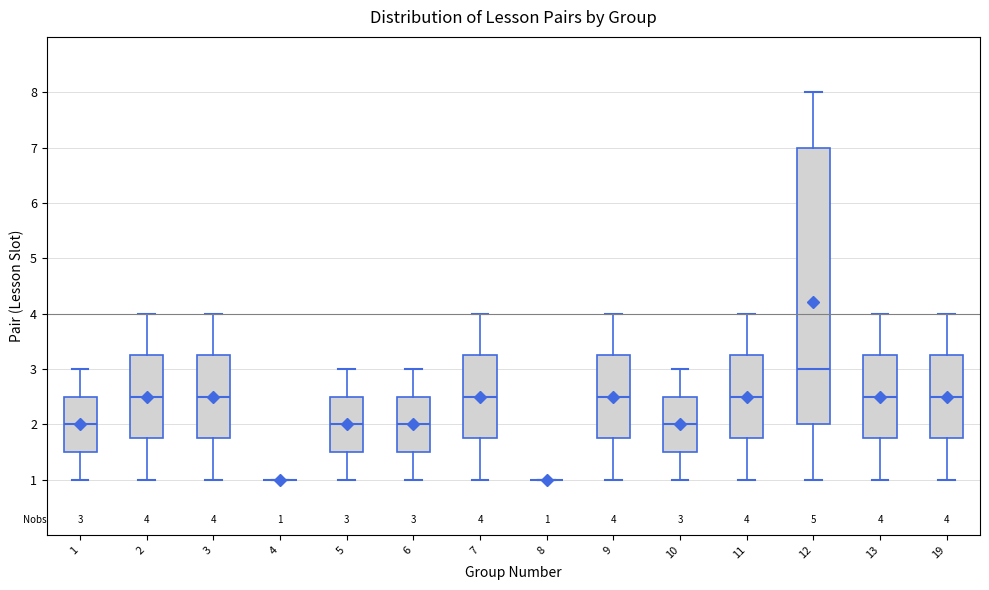

Which box is the tallest, from its lower edge to its upper edge?

12